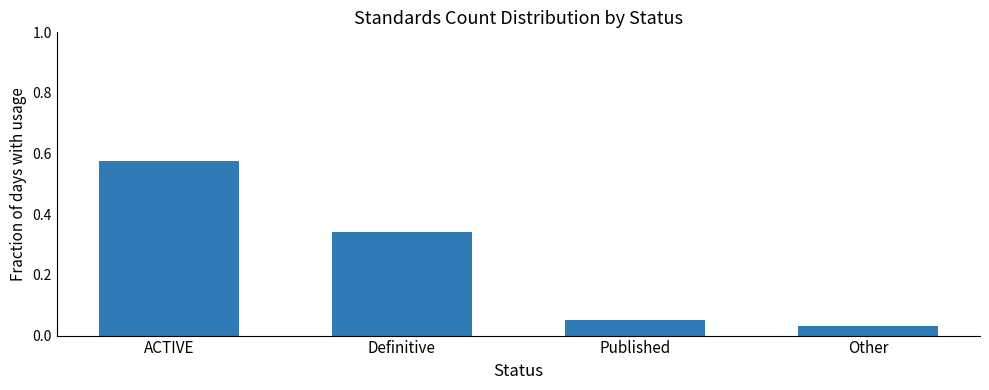

What is the sum of all values?

1.0